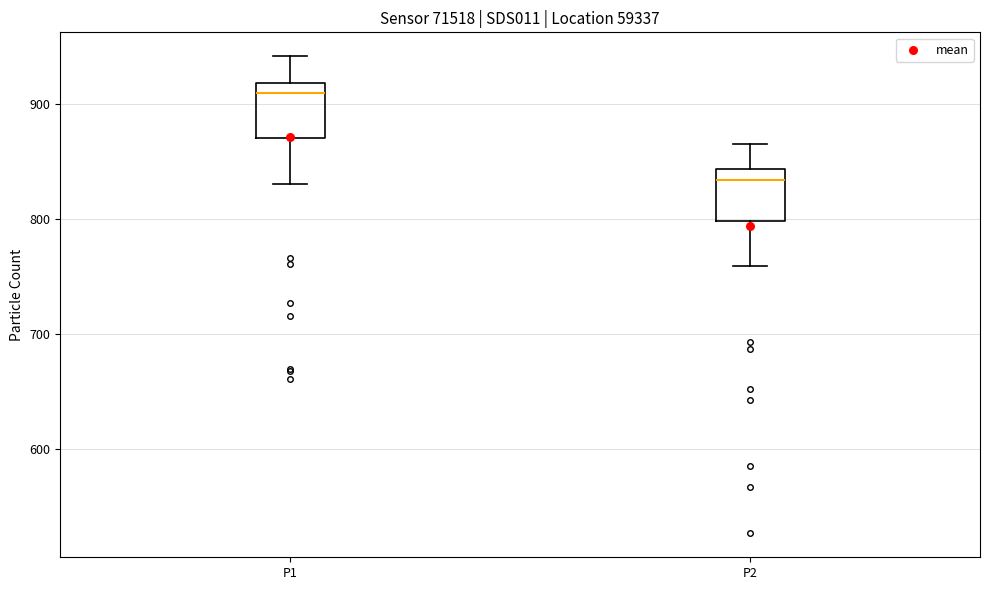

Which box has the highest median line?

P1